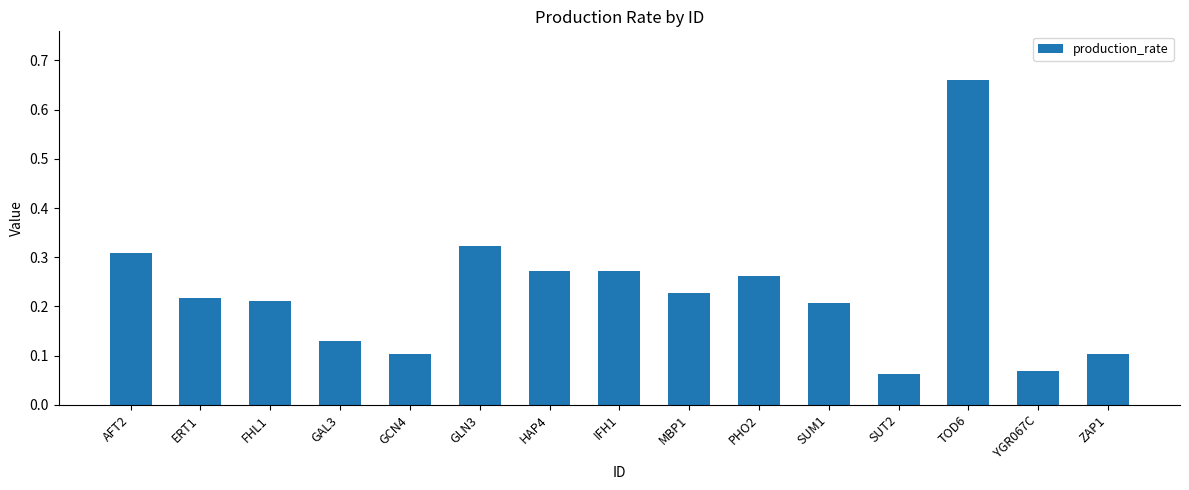

Where is the data nearest to the value 0?

SUT2